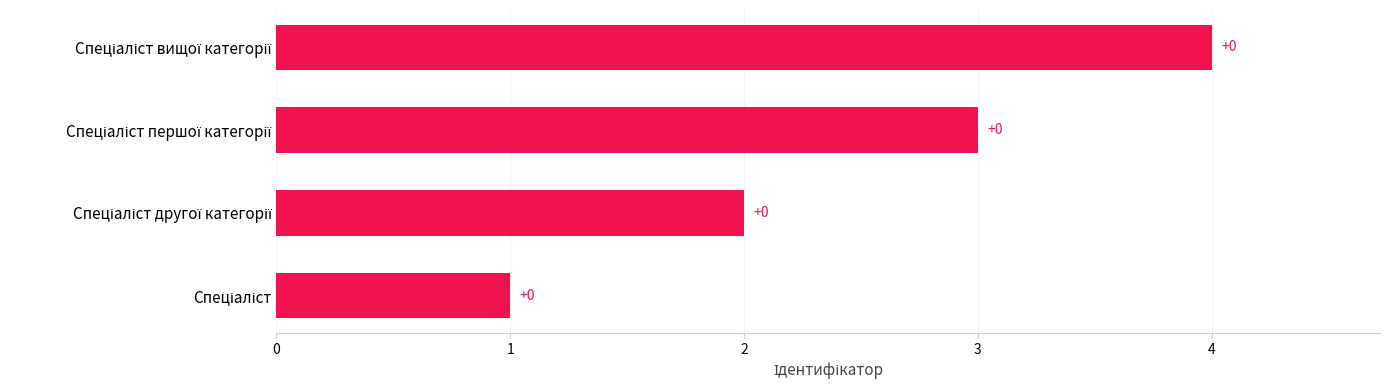

Count the values in the range 2 to 4.

3